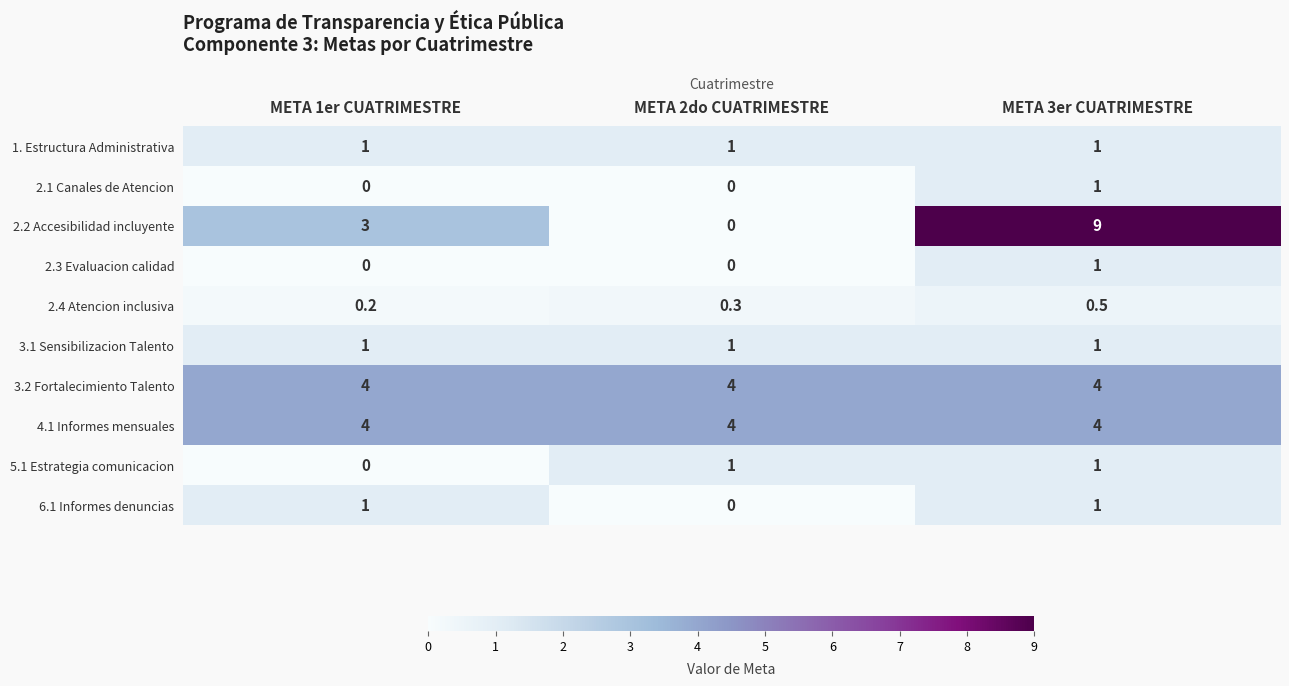

What is the difference between the maximum and minimum values in the 2.4 Atencion inclusiva series?

0.3